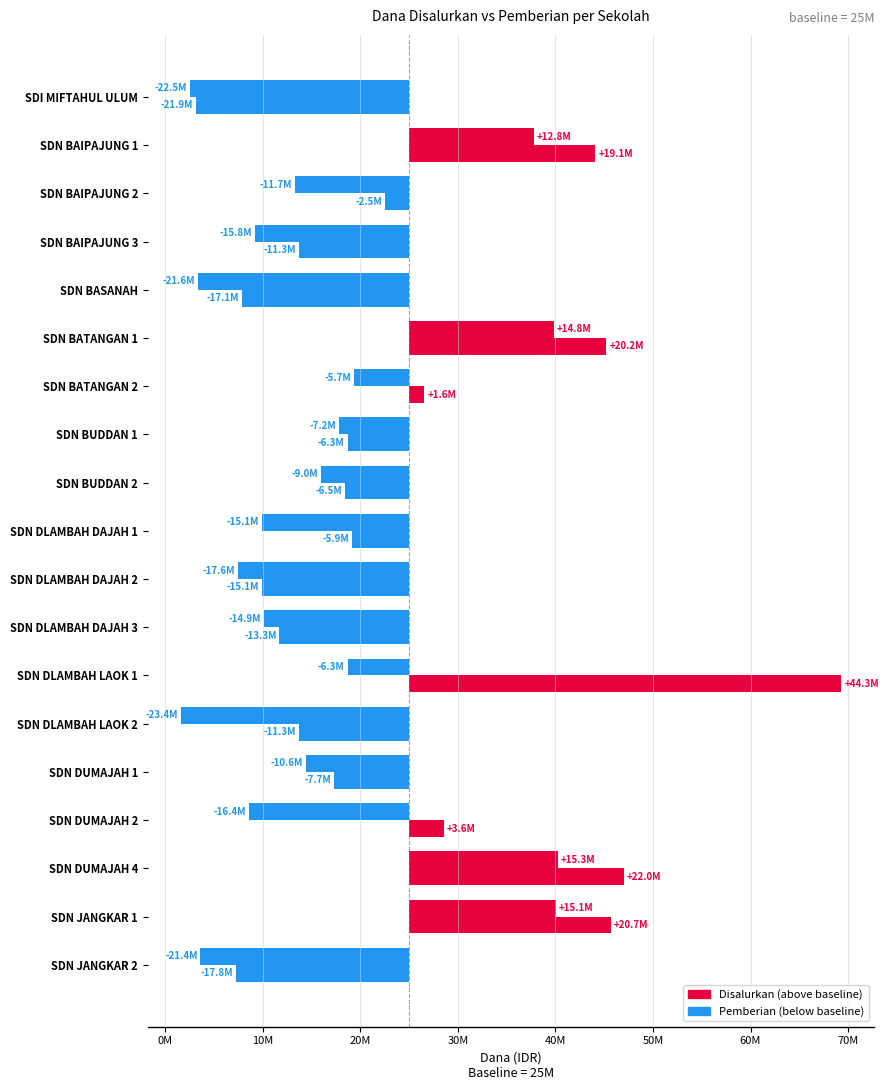

What is the maximum value shown in the chart?

44300000